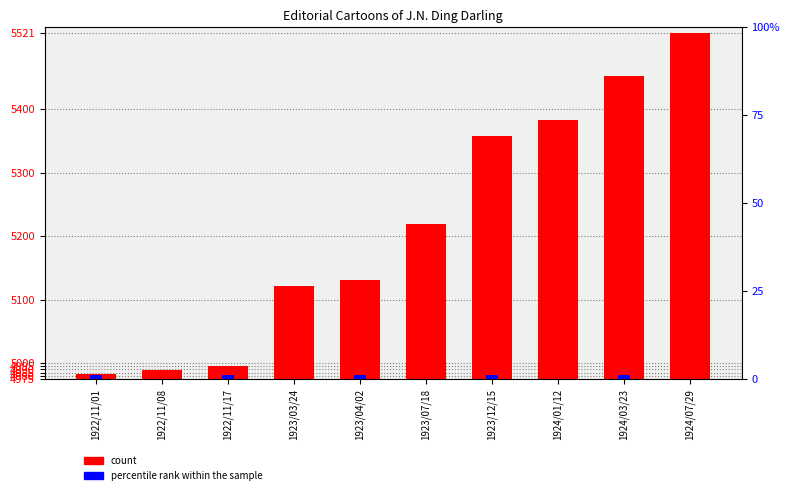

Between 1924/01/12 and 1924/07/29, which series saw the biggest shift?

count